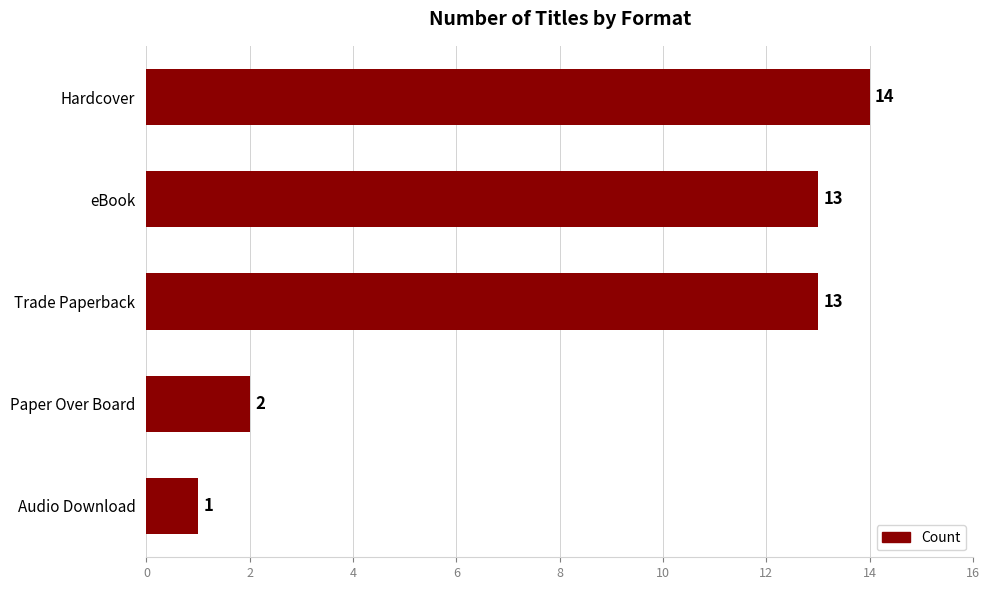

What is the sum of all values?

43